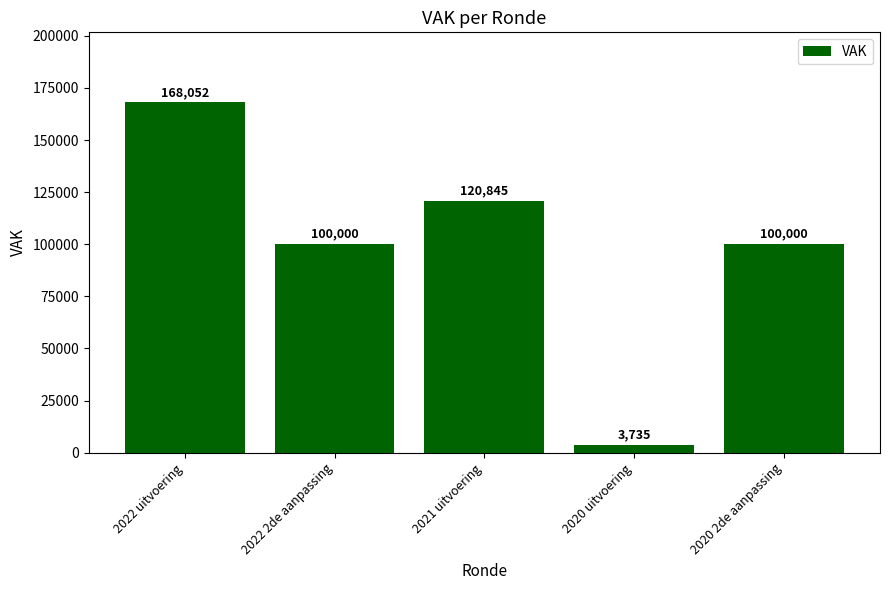

What is the difference between the second highest and second lowest values?

20845